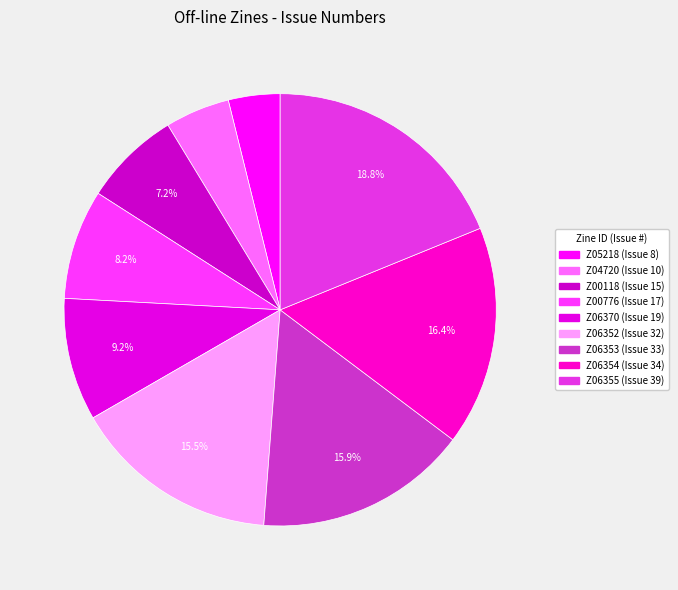

What is the smallest slice in the pie chart?

Z05218